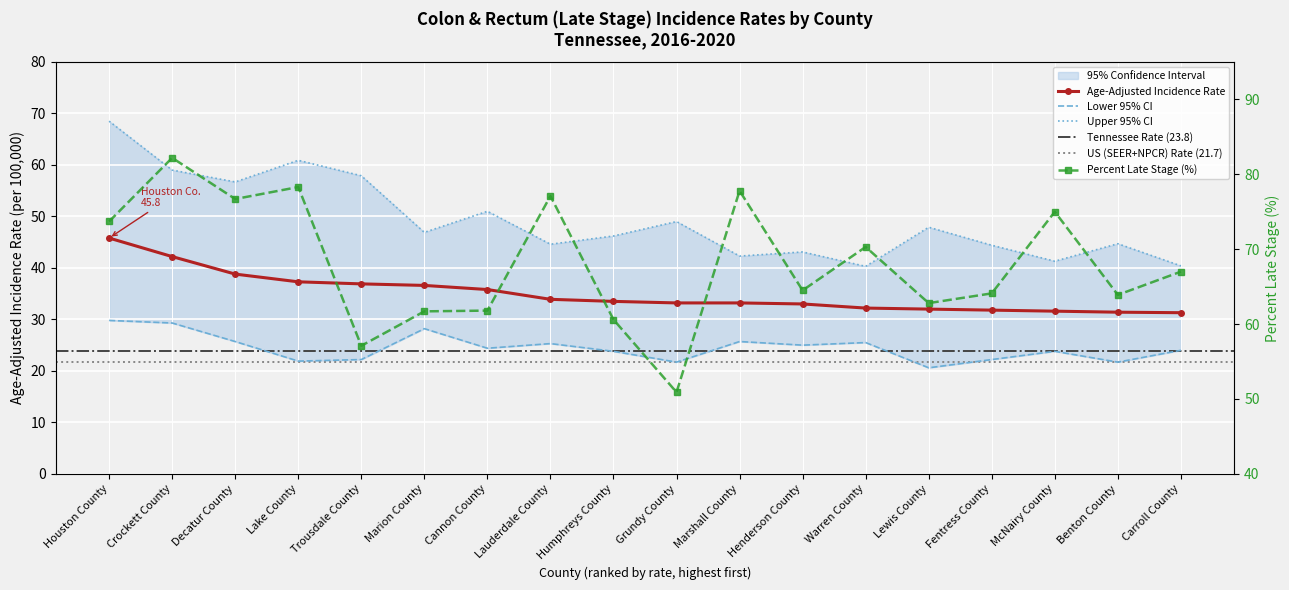

Which series has the largest range (max minus min)?

Percent Late Stage